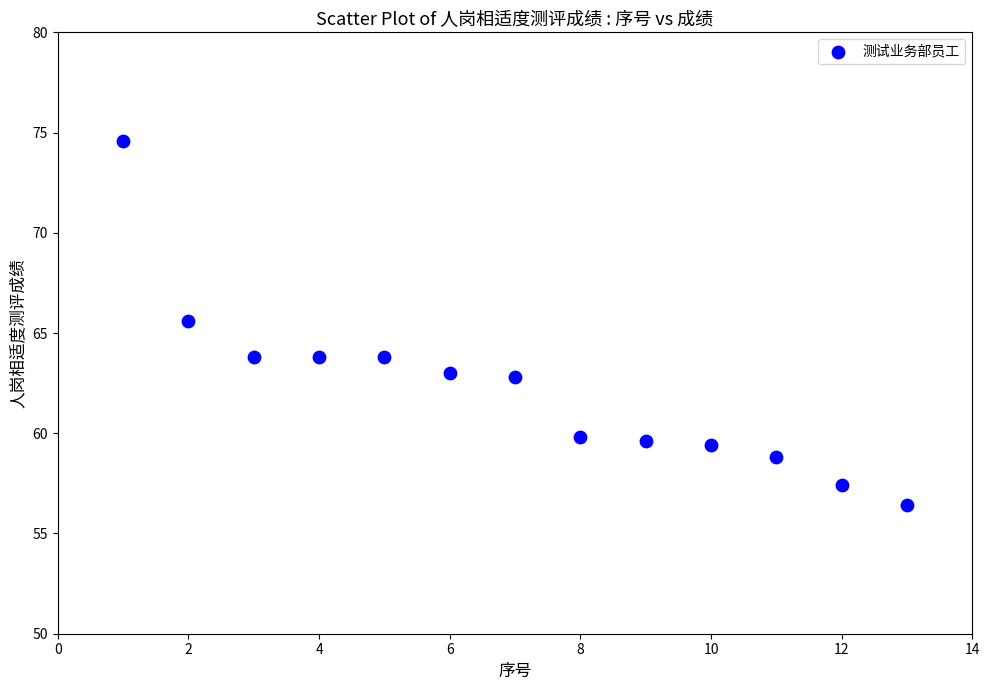

What Y value in the scatter plot is closest to 65?

65.6